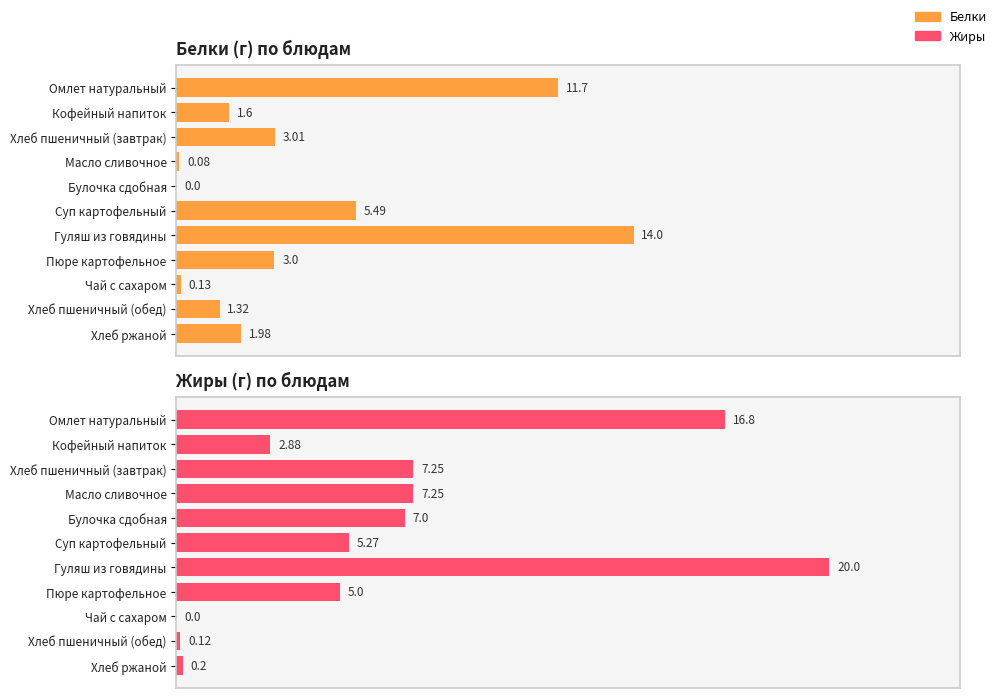

True or false: Белки has a value of 3.0 at Хлеб пшеничный (завтрак).

True